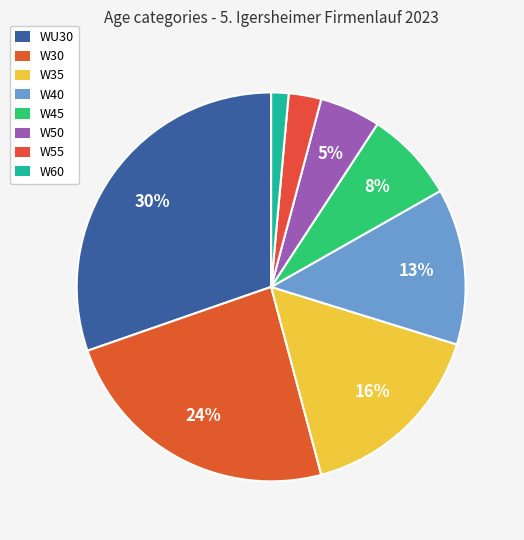

What is the ratio of the value at W30 to the value at W50?

4.6